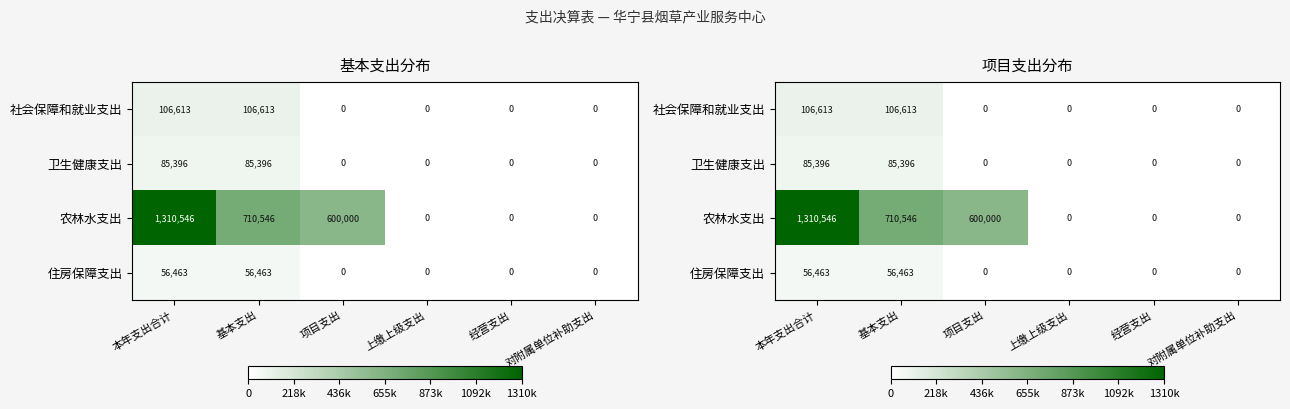

Which series has the largest range (max minus min)?

农林水支出